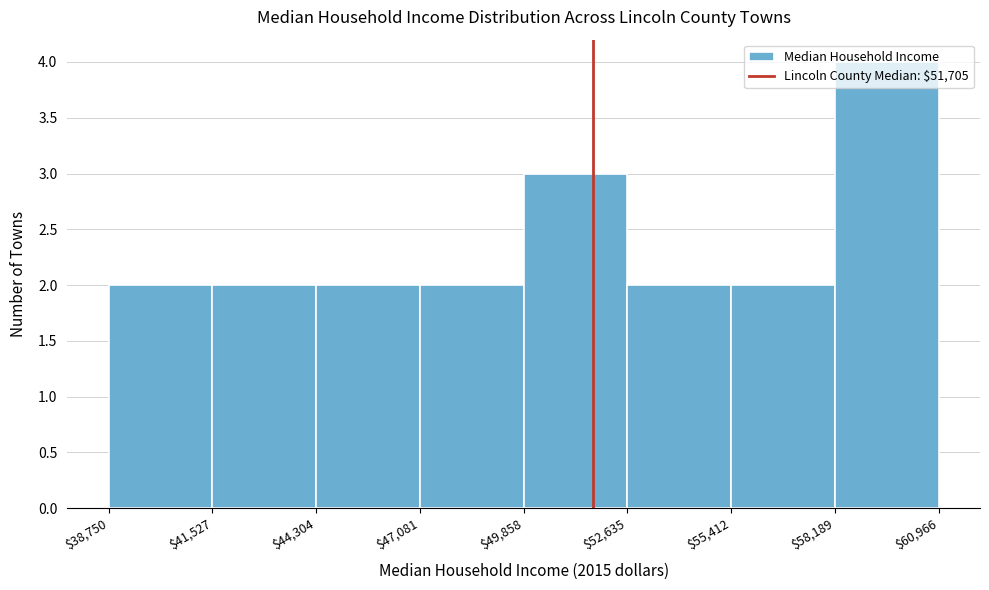

Reading left to right, transcribe this chart: for each bar, give the range it covers on the x-axis and its height. The values are not printed on the chart, so give them approximately, as read against the axis.

$38,750 to $41,527: 2
$41,527 to $44,304: 2
$44,304 to $47,081: 2
$47,081 to $49,858: 2
$49,858 to $52,635: 3
$52,635 to $55,412: 2
$55,412 to $58,189: 2
$58,189 to $60,966: 4